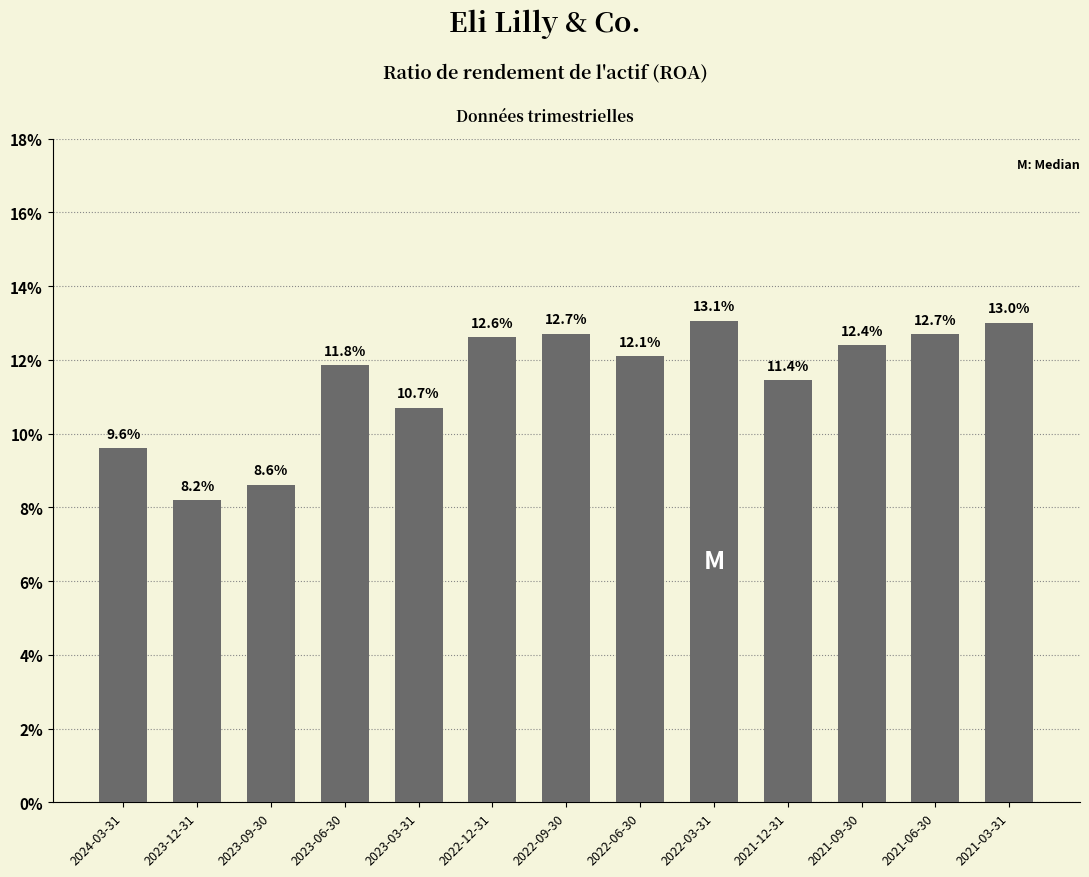

Rank the categories by value from lowest to highest.

2023-12-31, 2023-09-30, 2024-03-31, 2023-03-31, 2021-12-31, 2023-06-30, 2022-06-30, 2021-09-30, 2022-12-31, 2021-06-30, 2022-09-30, 2021-03-31, 2022-03-31